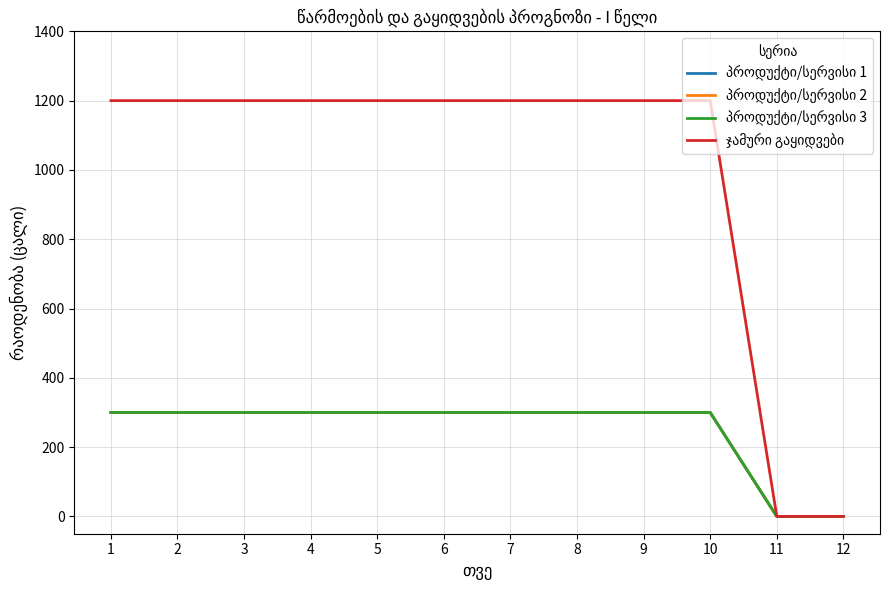

Does the chart have visible grid lines?

Yes